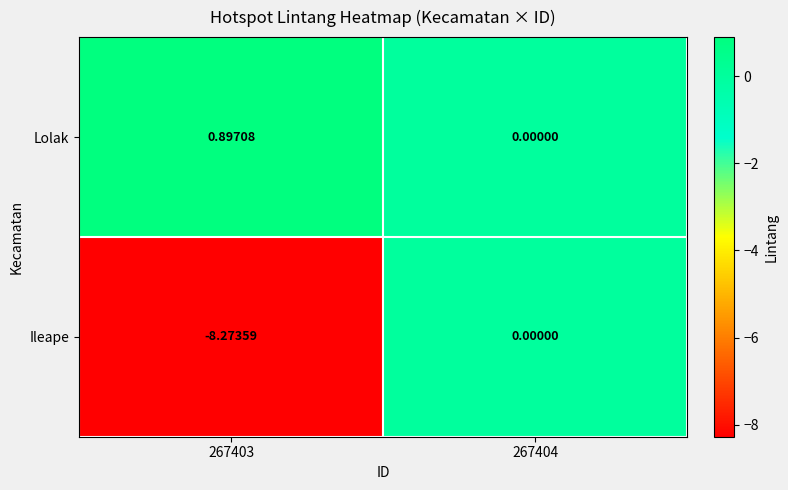

How many series are shown in this chart?

2